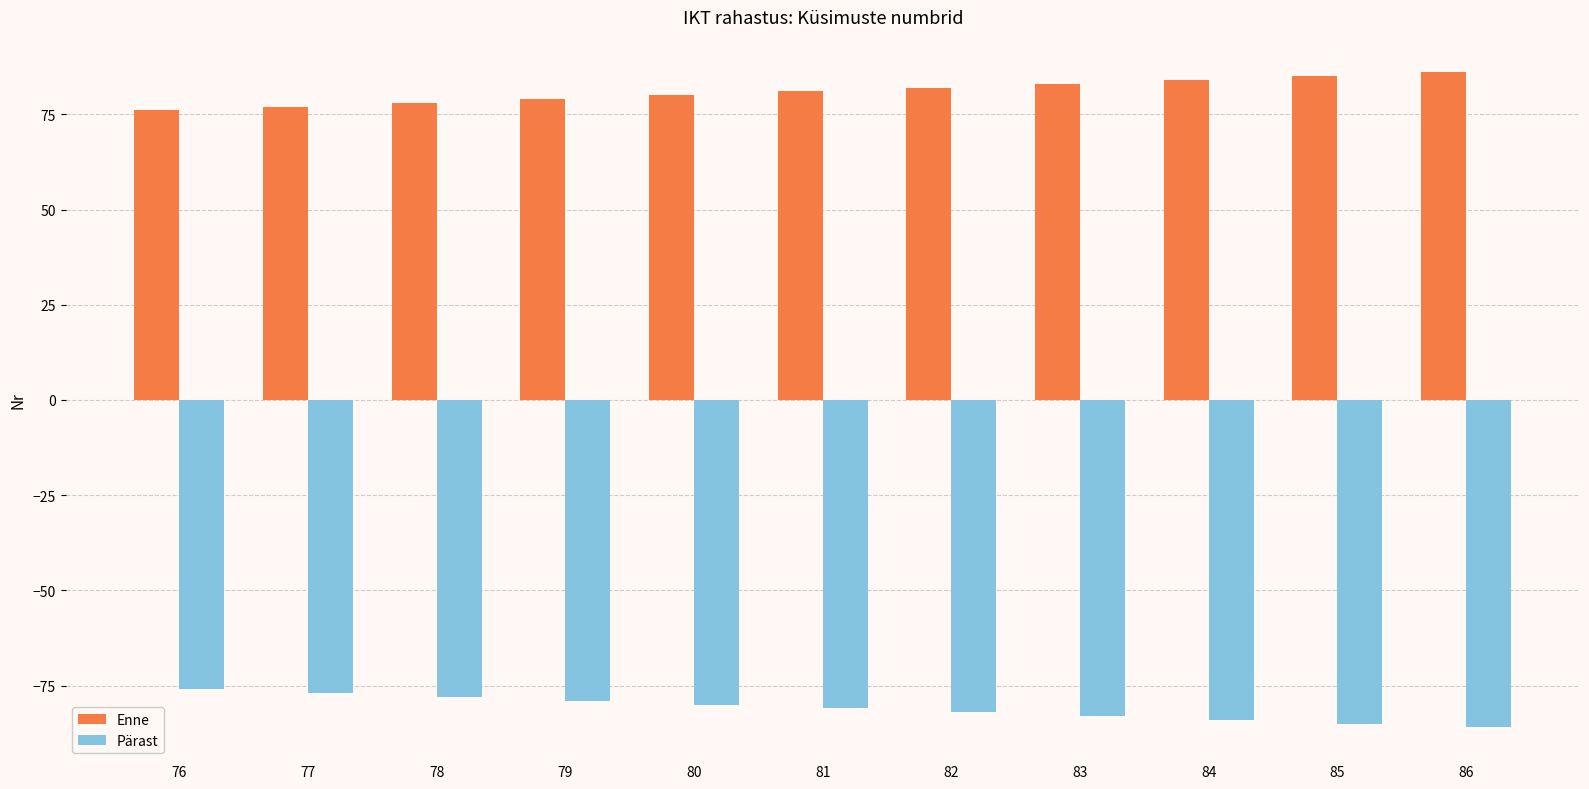

Rank the series by their maximum value, from highest to lowest.

Enne, Pärast